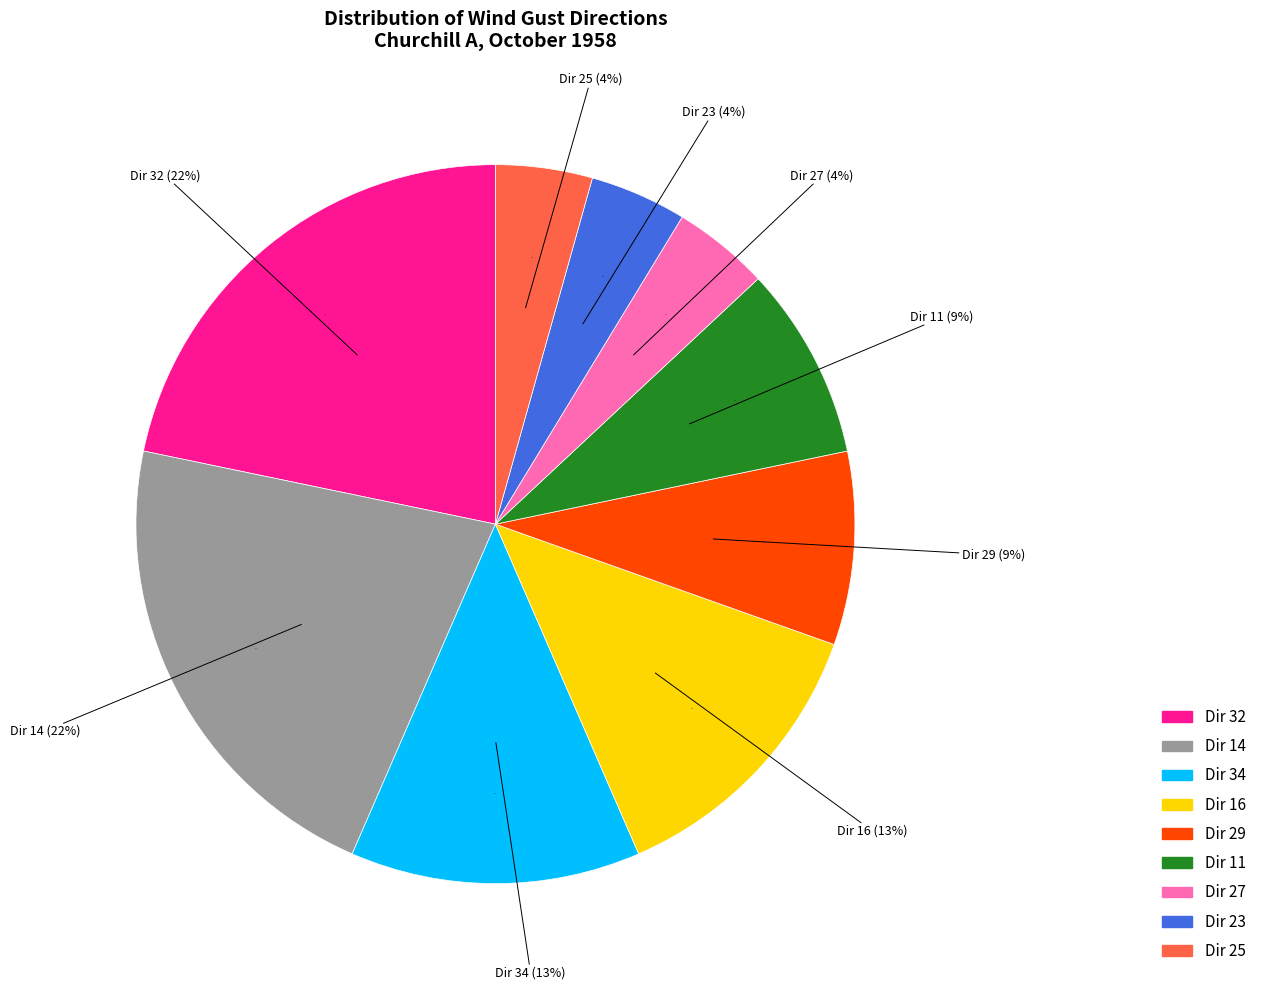

Between 29 and 34, which is larger?

34